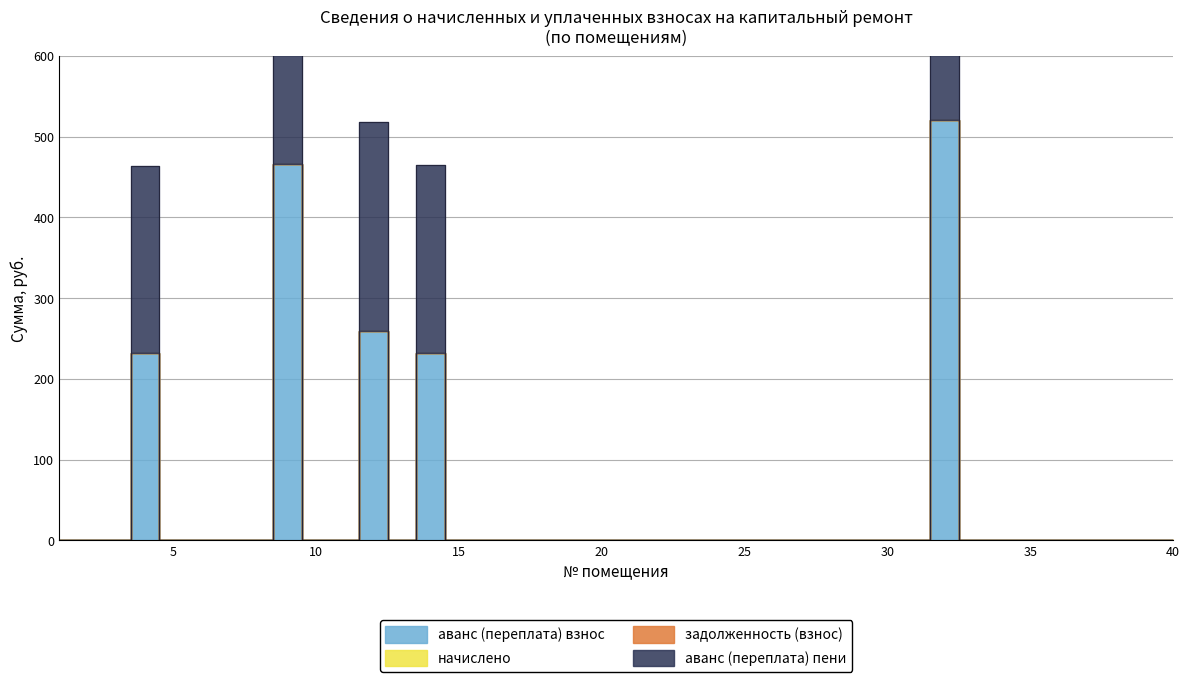

Is it true that аванс (переплата) пени equals 0.0 at 11?

True